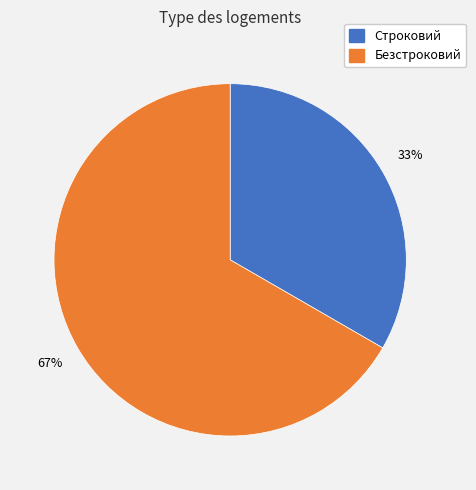

To the nearest percent, what percentage of the pie is Безстроковий?

67%